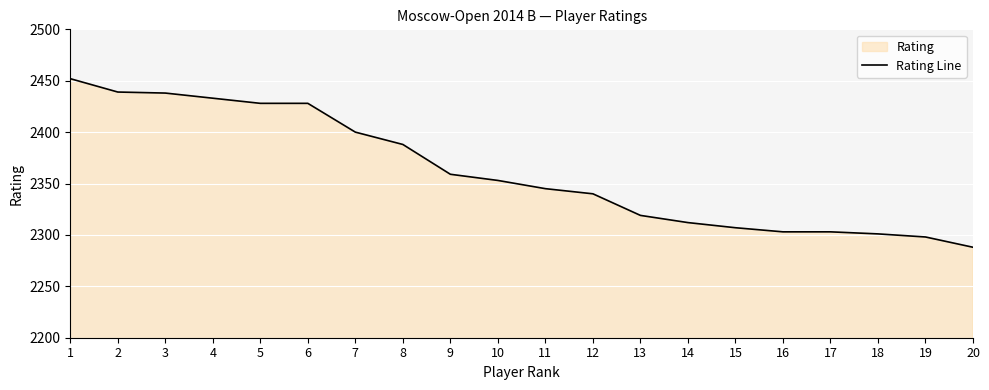

How many data points are less than 2353?

10